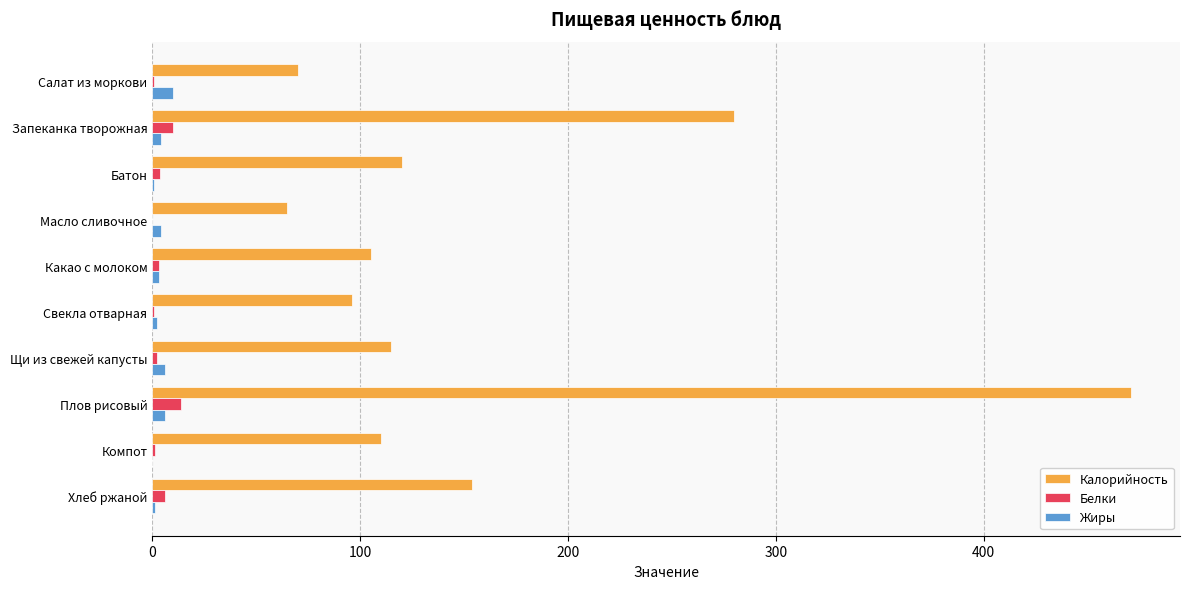

What is the maximum value for Жиры?

10.0